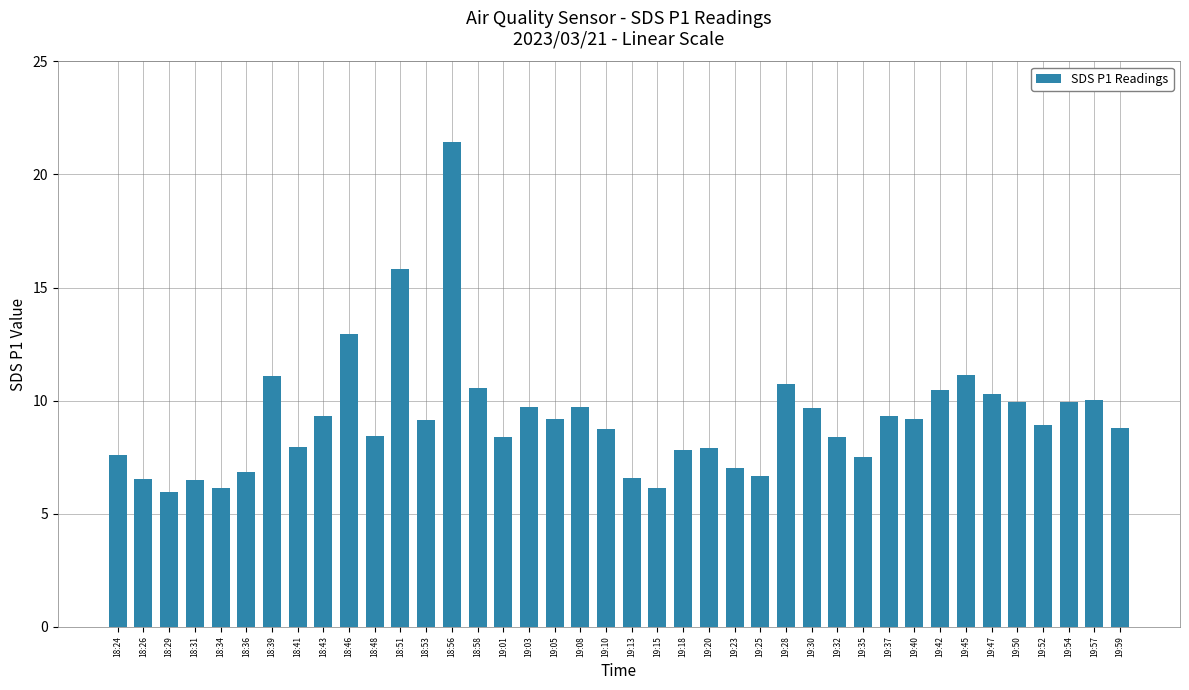

At which category does the chart reach its peak across all series?

18:56